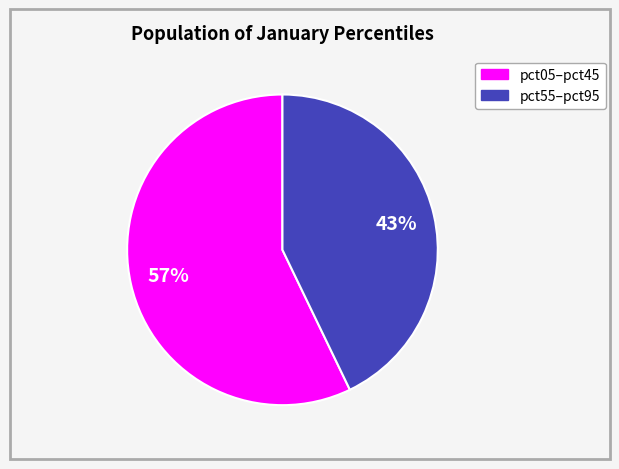

Is there a majority slice in this chart?

Yes